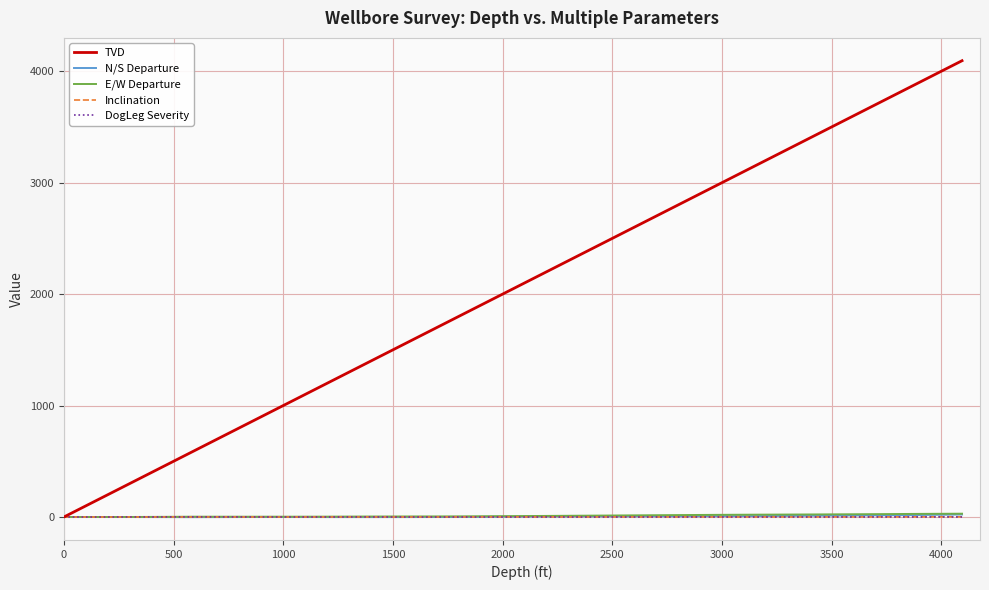

What is the maximum value for TVD?

4094.9